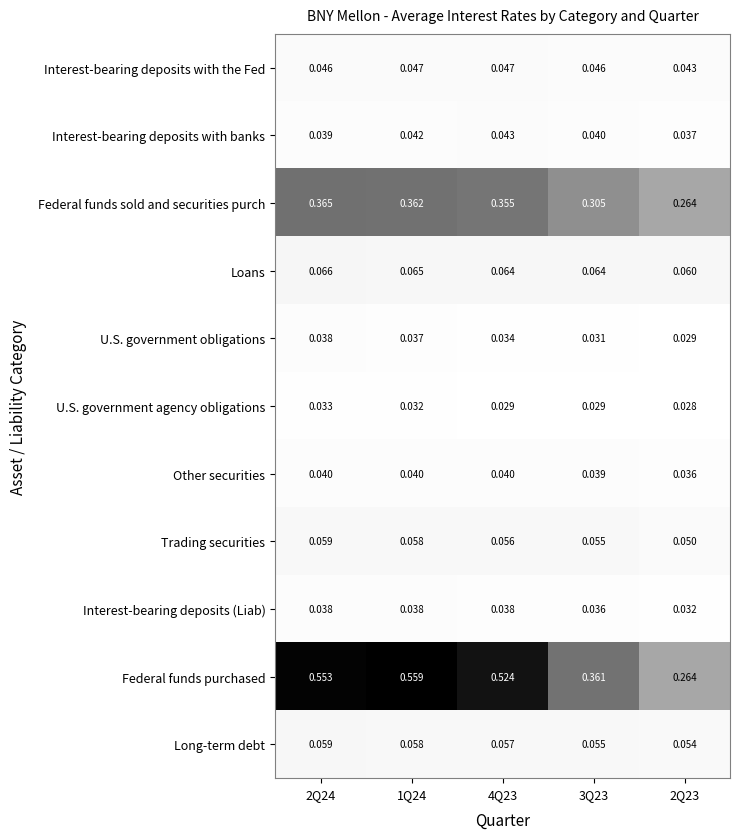

Which series changed the most between 1Q24 and 4Q23?

Federal funds purchased